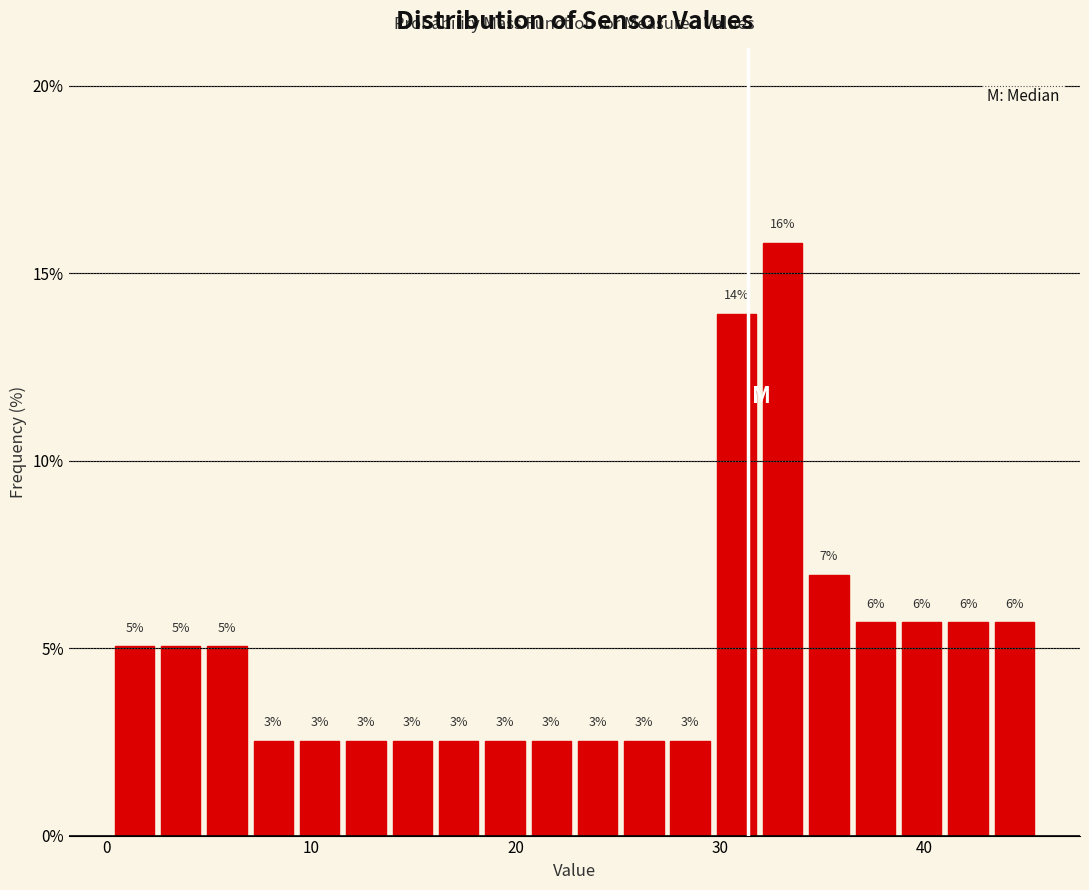

Read against the x-axis, roughly where is the centre of the tallest bar?

33